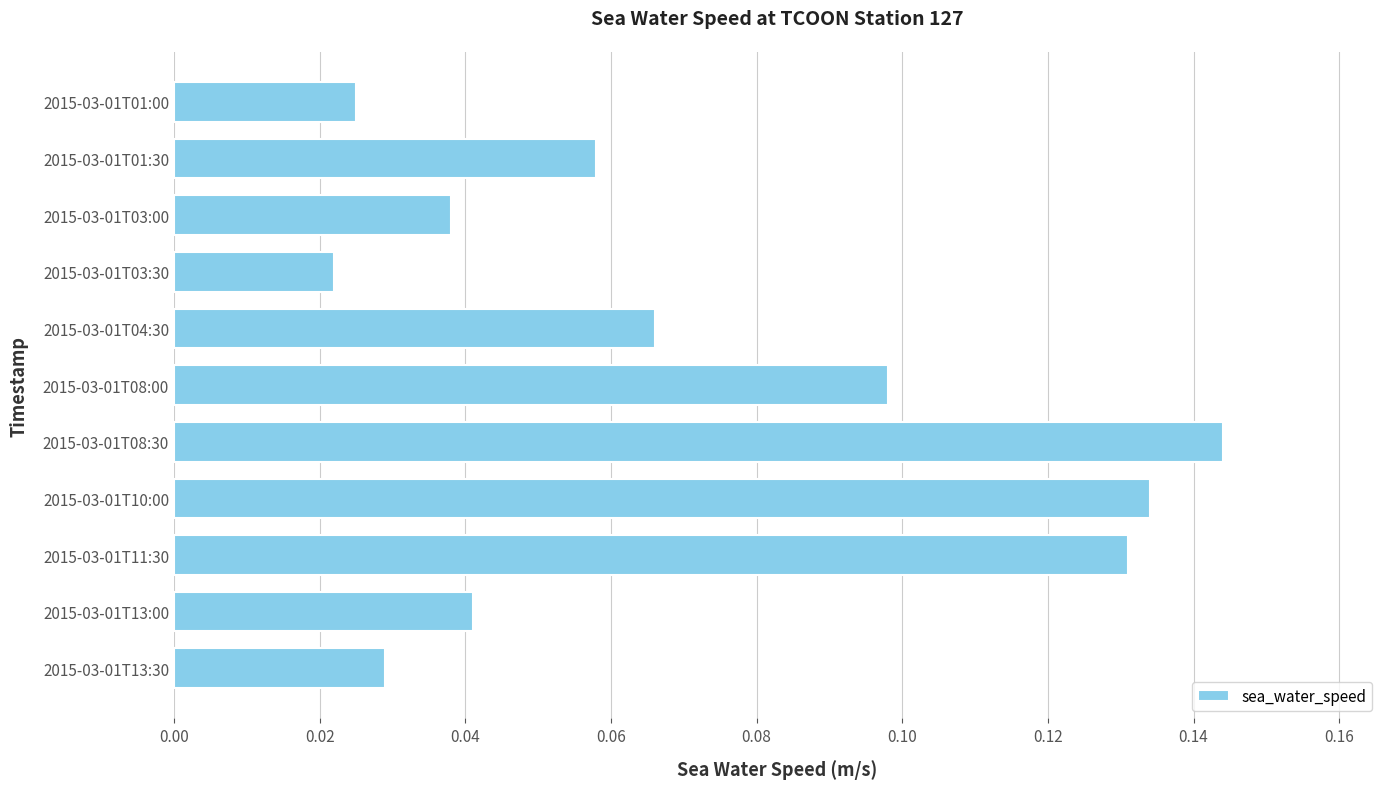

At which category does the chart reach its minimum across all series?

2015-03-01T03:30